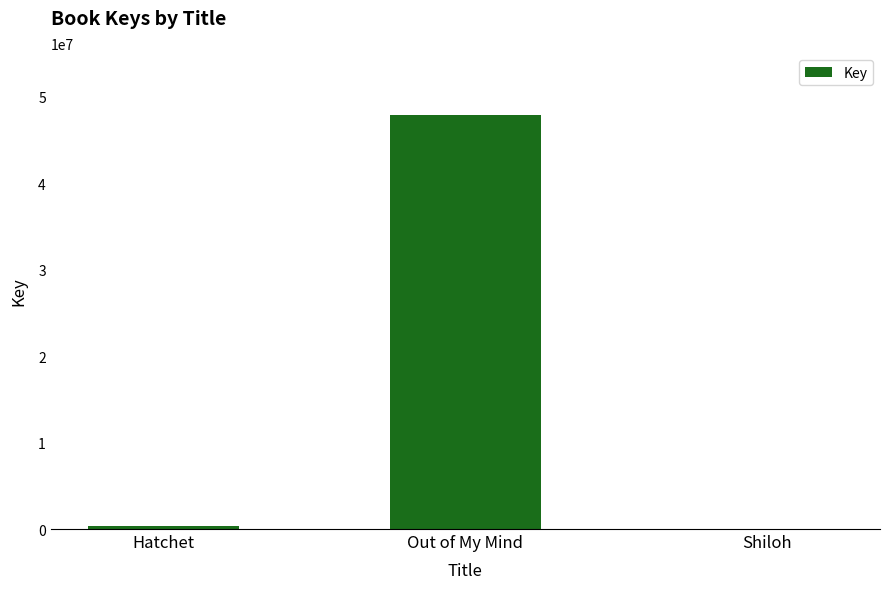

At which label is the value closest to 23931075?

Hatchet